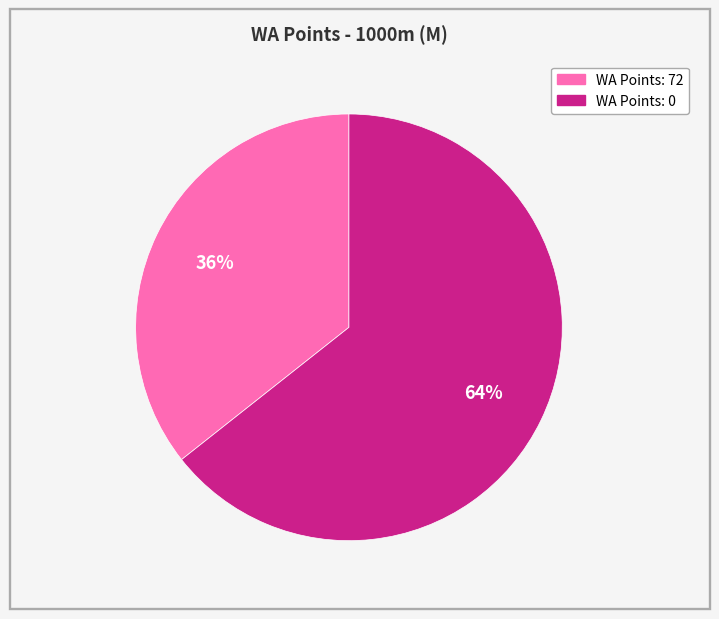

To the nearest percent, what is the average slice percentage?

50%